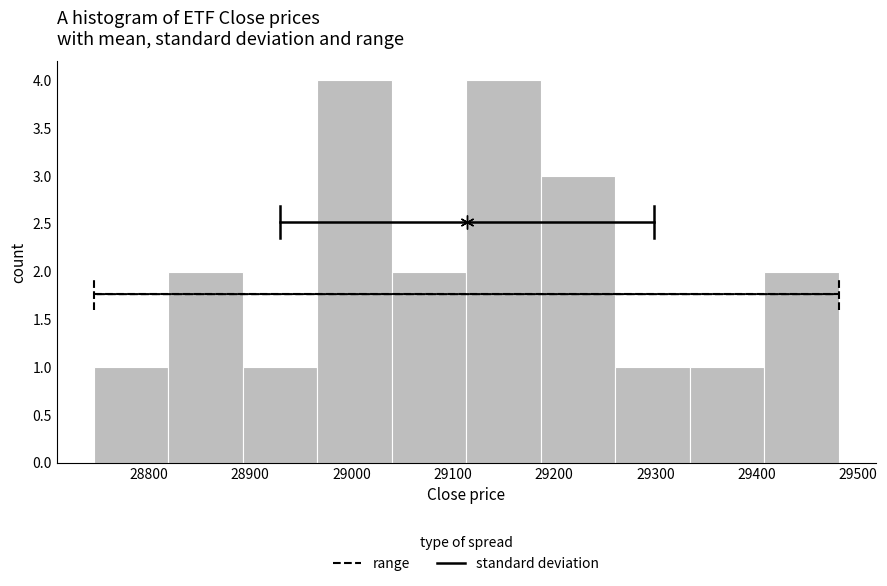

Reading left to right, transcribe this chart: for each bar, give the range it covers on the x-axis and its height. Neither the bar edges nor the heights are printed on the chart, so give them approximately, as read against the axes.

28750 to 28820: 1
28820 to 28890: 2
28890 to 28970: 1
28970 to 29040: 4
29040 to 29110: 2
29110 to 29190: 4
29190 to 29260: 3
29260 to 29330: 1
29330 to 29410: 1
29410 to 29480: 2